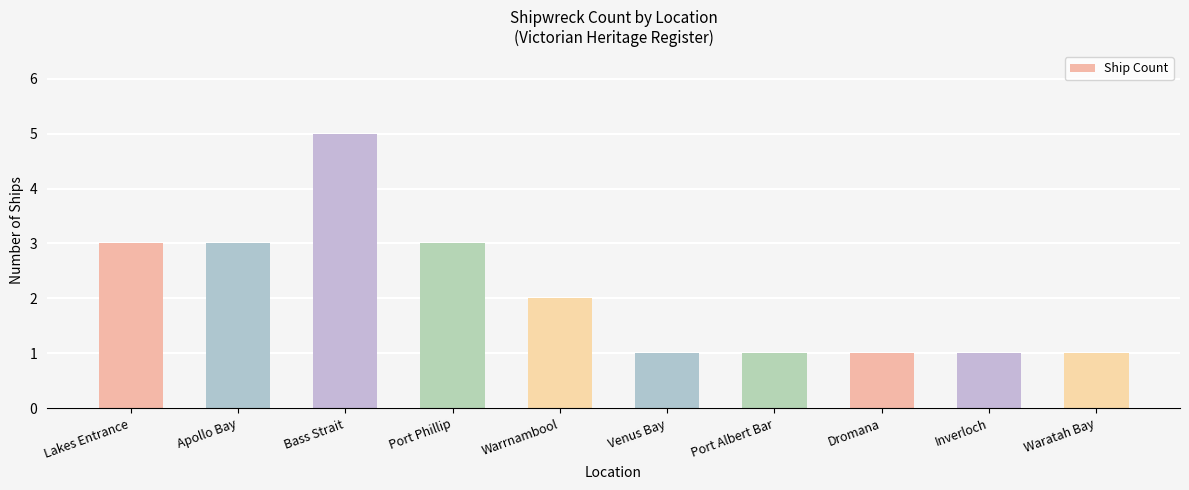

Reading left to right, what are all the values shown in this chart?

Lakes Entrance=3	Apollo Bay=3	Bass Strait=5	Port Phillip=3	Warrnambool=2	Venus Bay=1	Port Albert Bar=1	Dromana=1	Inverloch=1	Waratah Bay=1